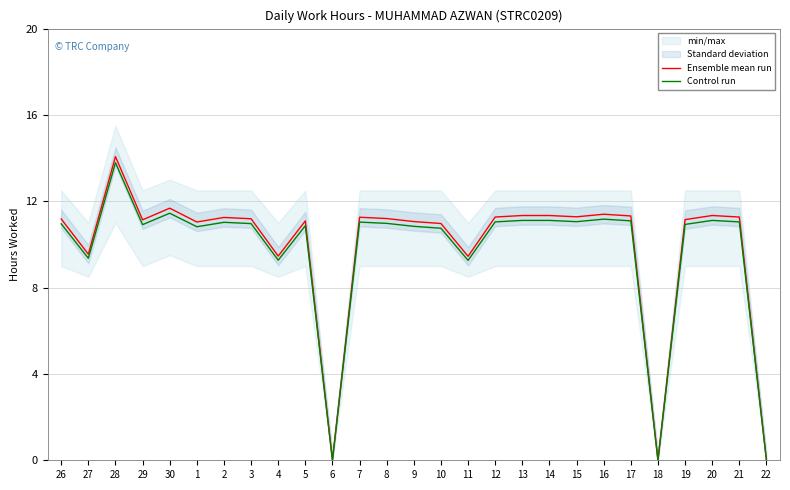

At which label does Ensemble mean run first exceed 11?

26